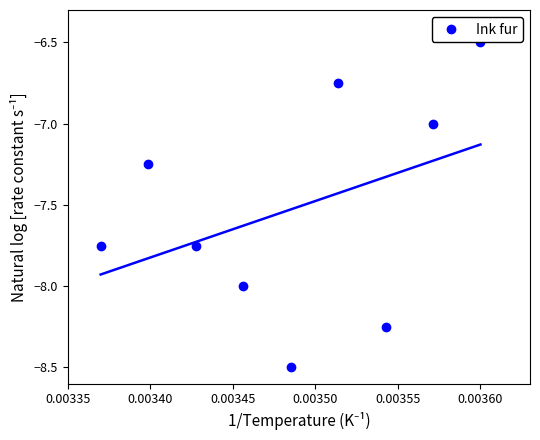

What is the highest value of the Ink fur series?

-6.5